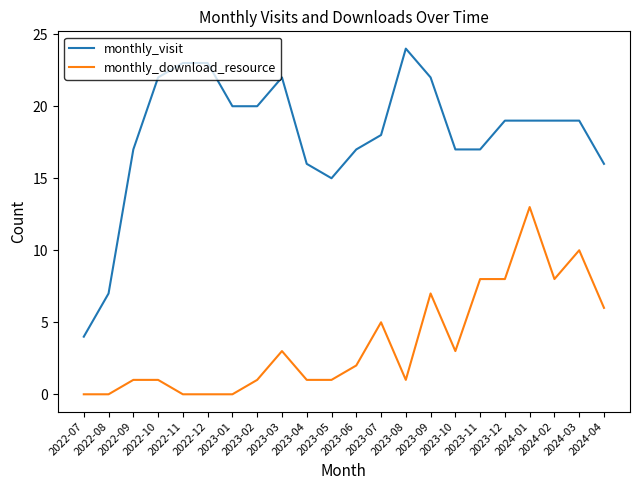

Does the chart display data point markers on the line(s)?

No